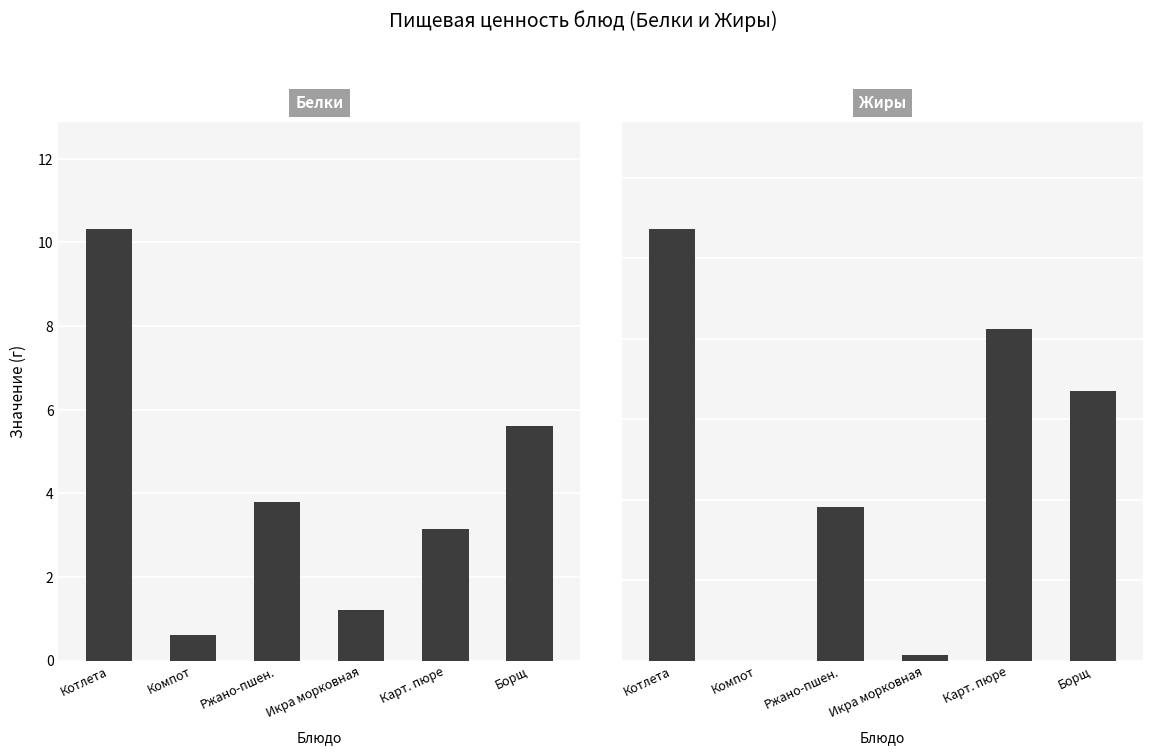

What is the sum of all Белки values?

24.6